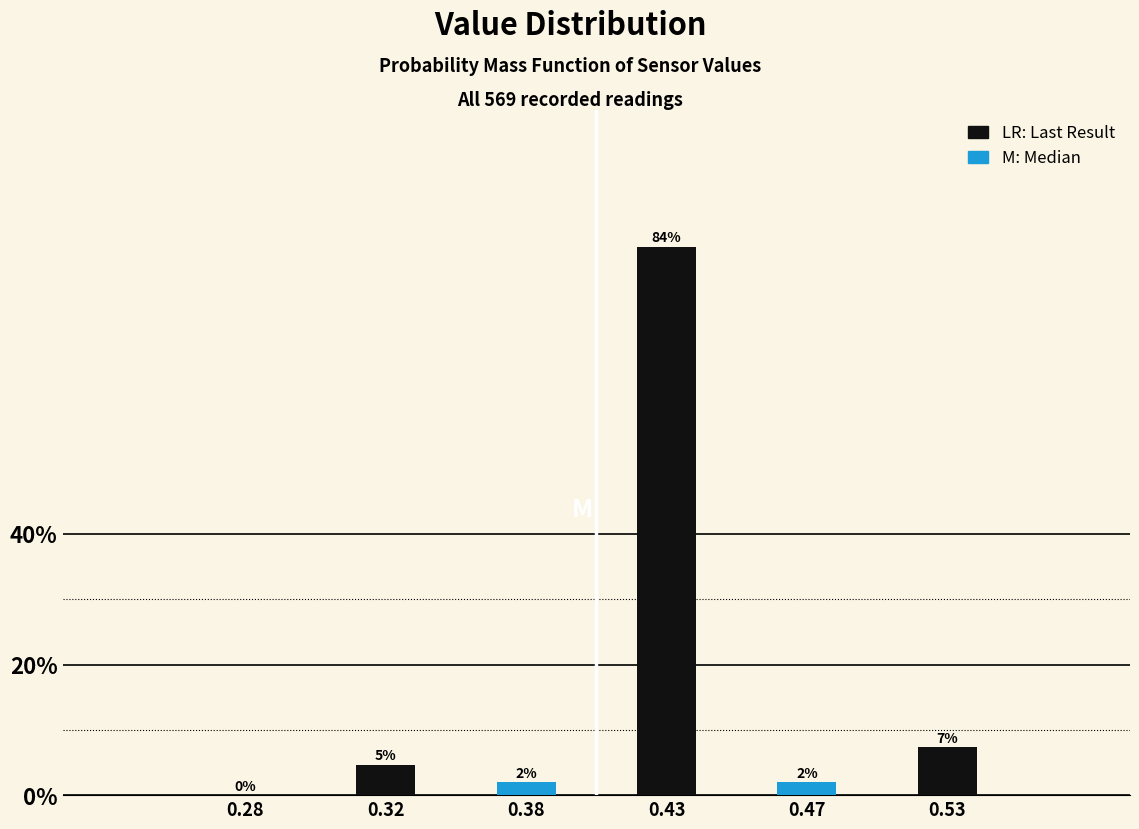

What is the maximum value shown in the chart?

84.0